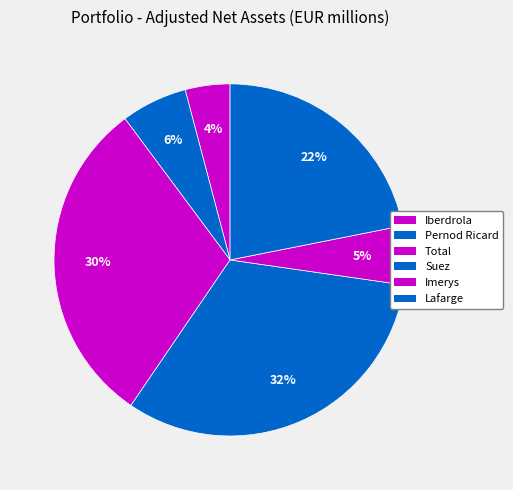

To the nearest percent, what is the combined percentage of Iberdrola and Lafarge?

26%